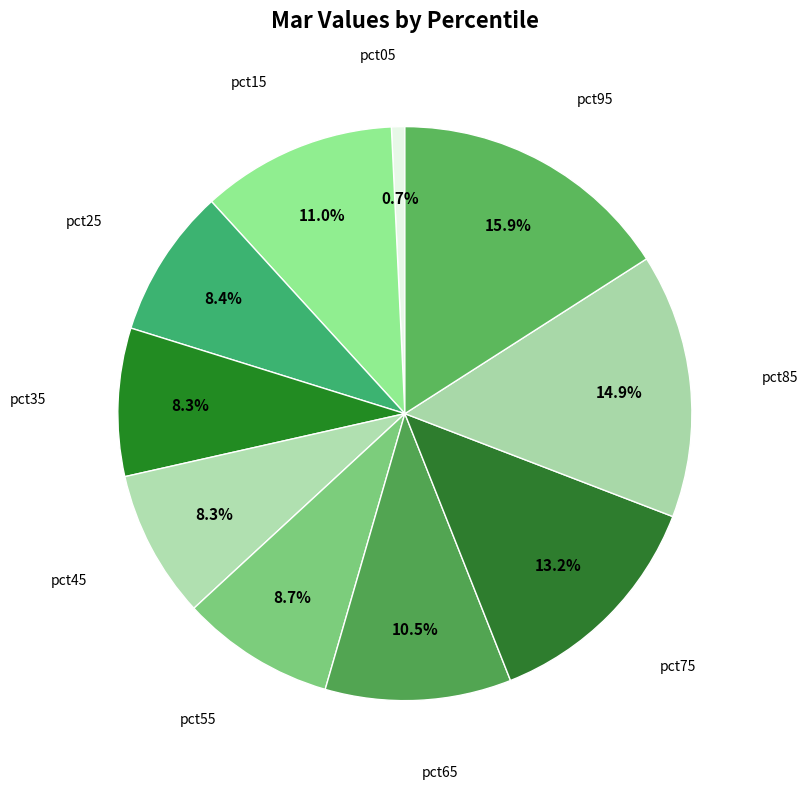

Which category has the smallest portion of the pie?

pct05